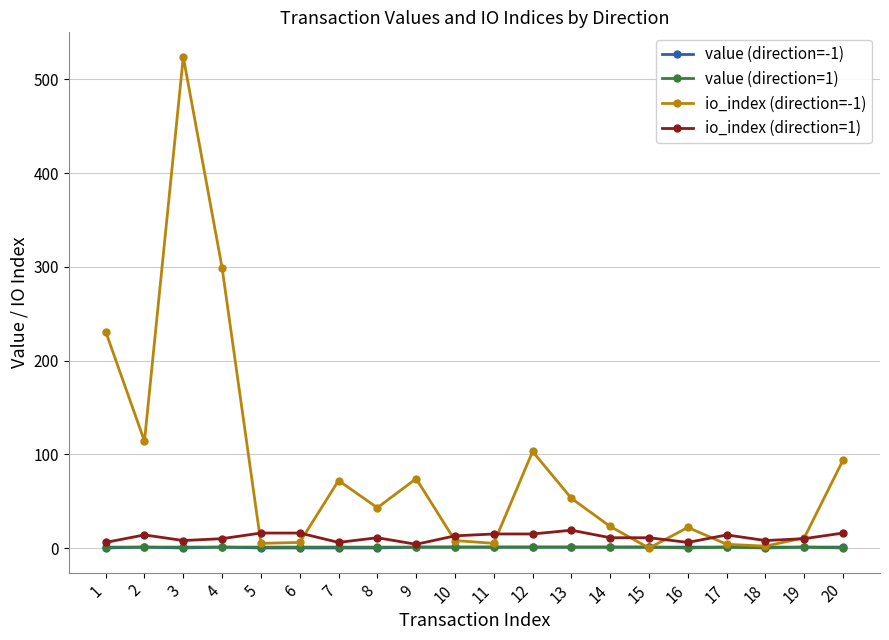

At which category is the sum across all series the highest?

3